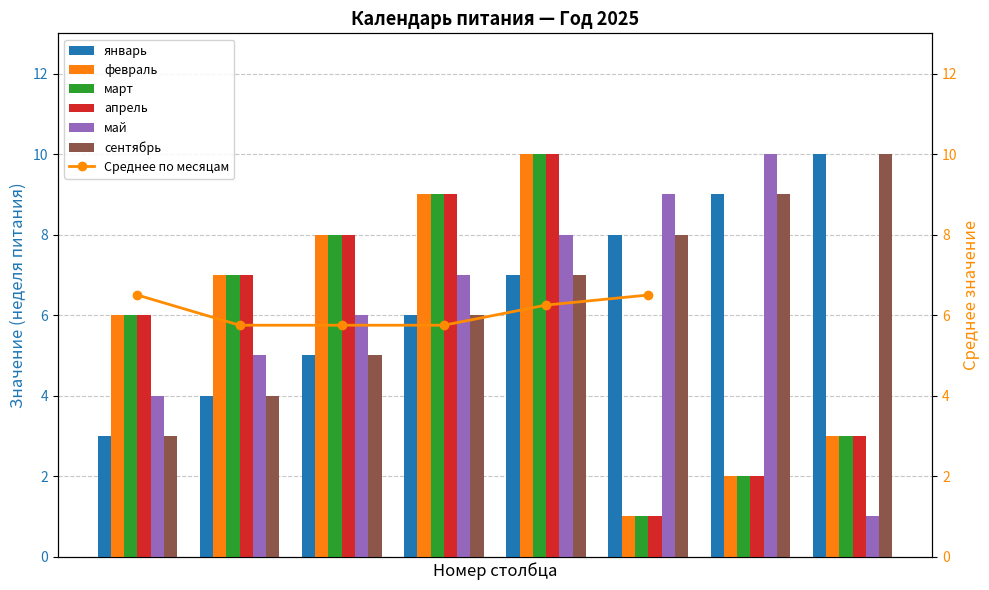

What is the highest value of the февраль series?

10